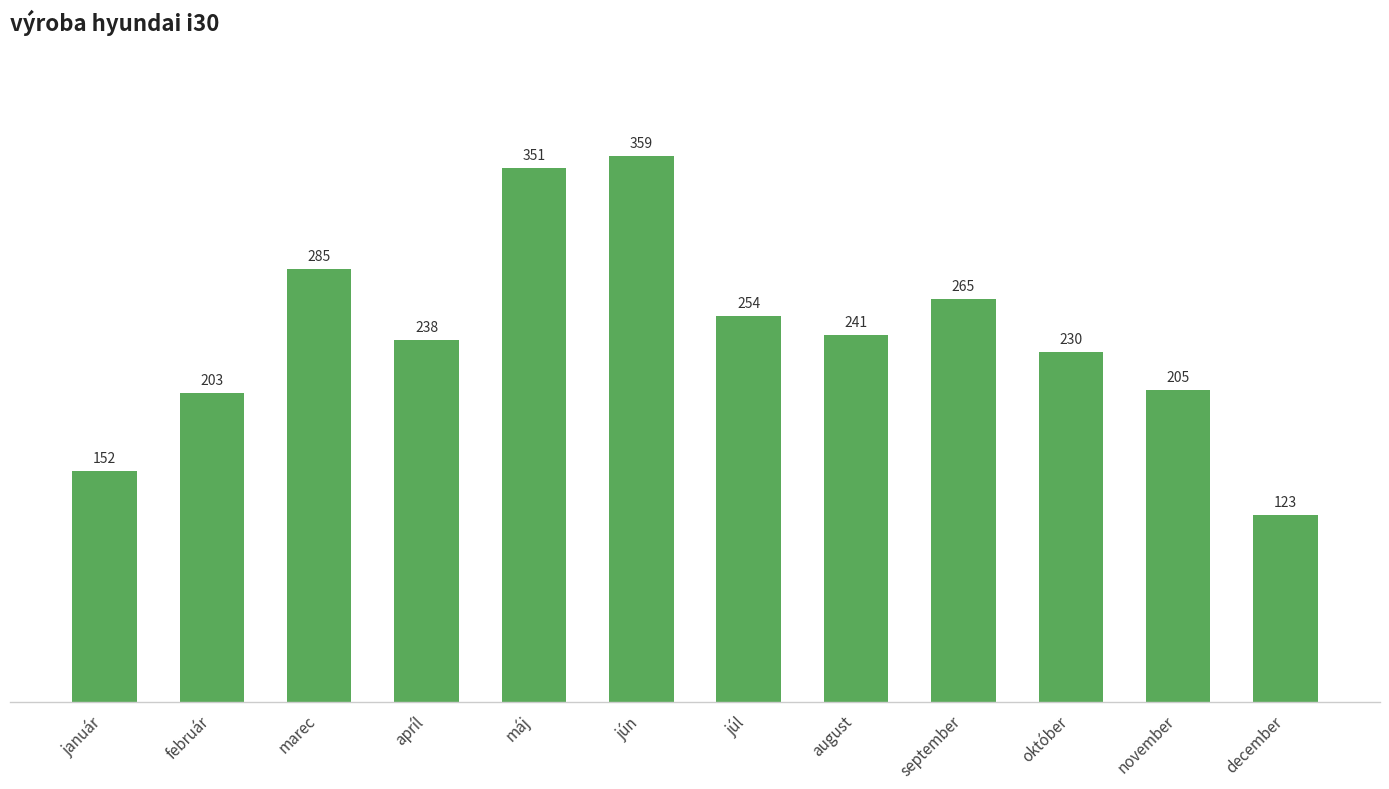

Is it true that the value at jún is 251?

False